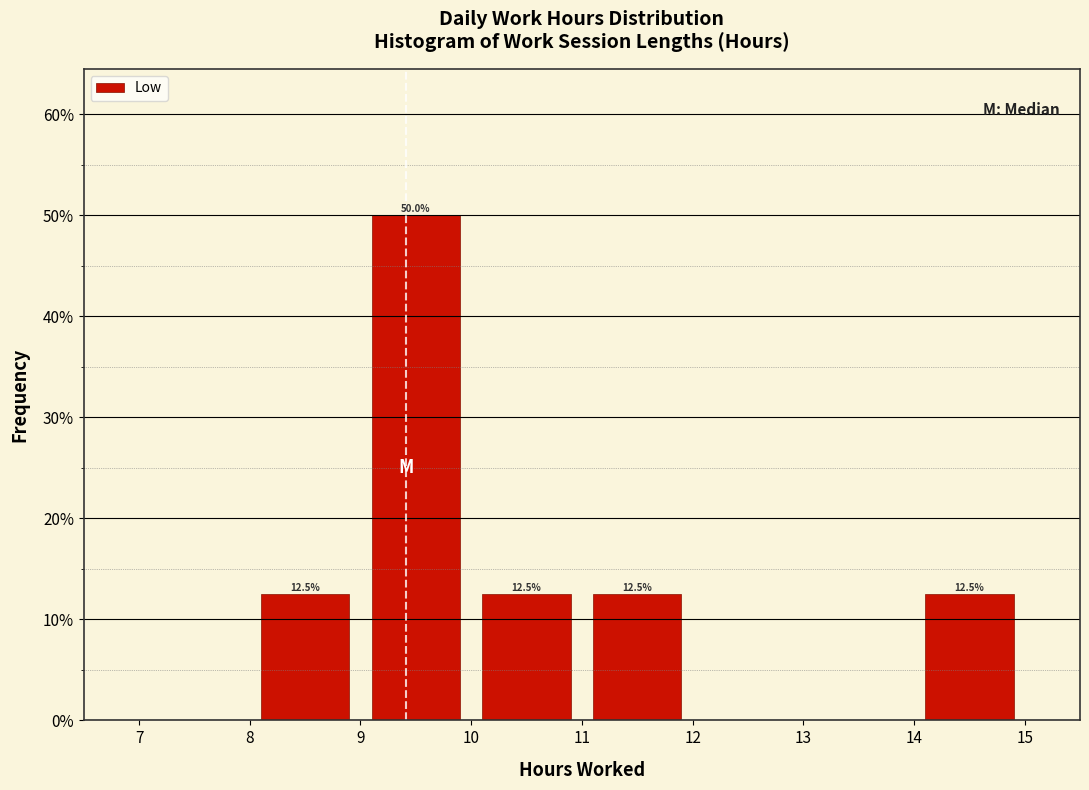

Over which range of the x-axis is the bar tallest?

9 to 10